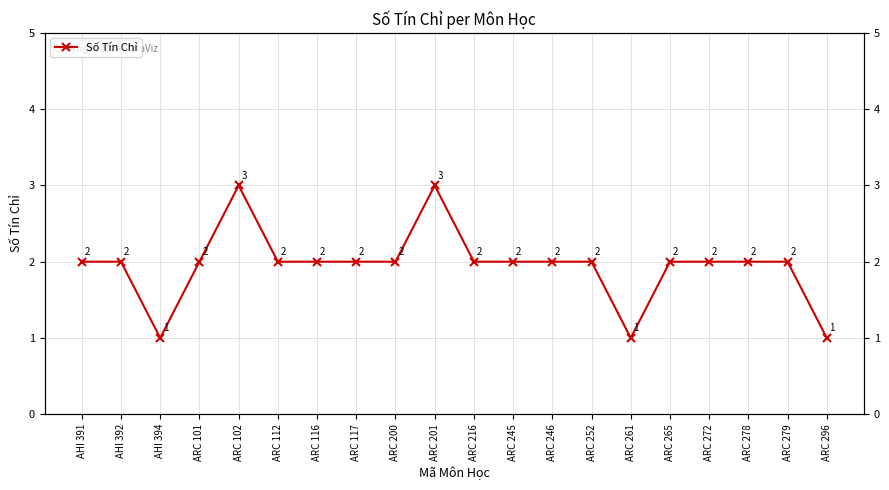

What is the ratio of the value at AHI 391 to the value at ARC 216?

1.0